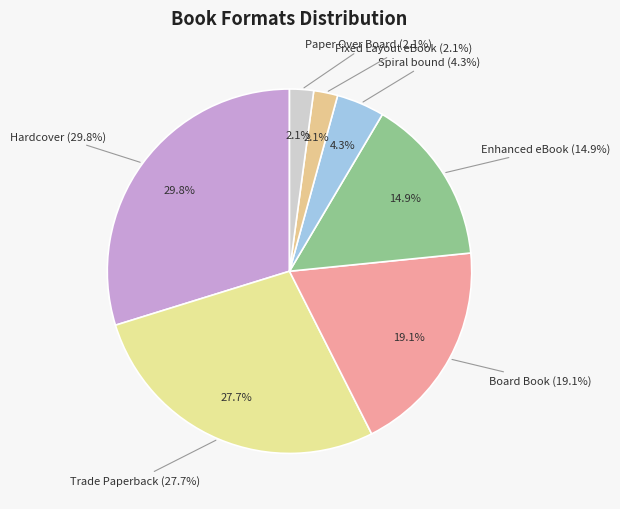

Rank the categories by value from lowest to highest.

Fixed Layout eBook, Paper Over Board, Spiral bound, Enhanced eBook, Board Book, Trade Paperback, Hardcover